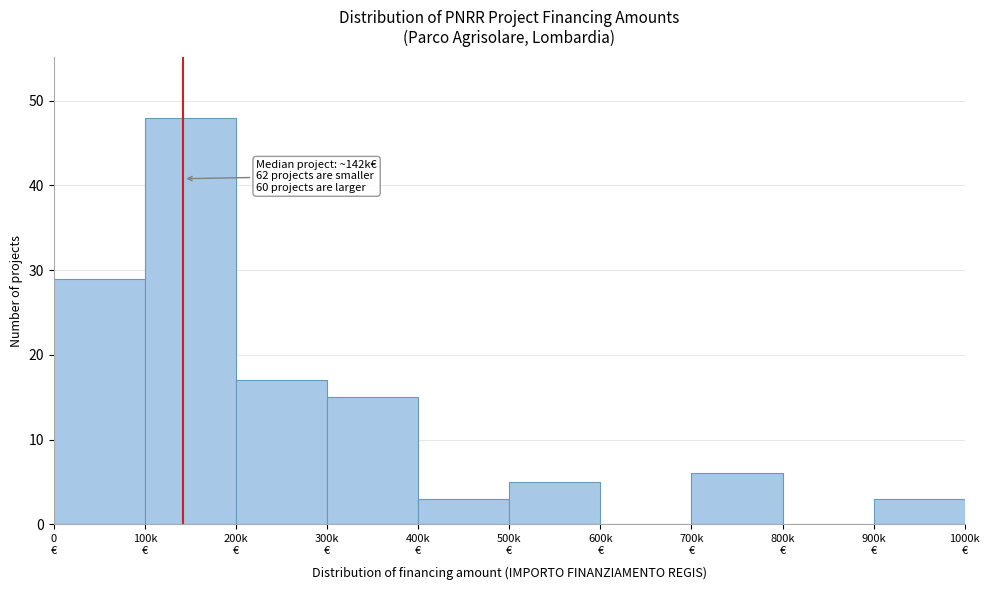

What is the greatest value displayed?

48